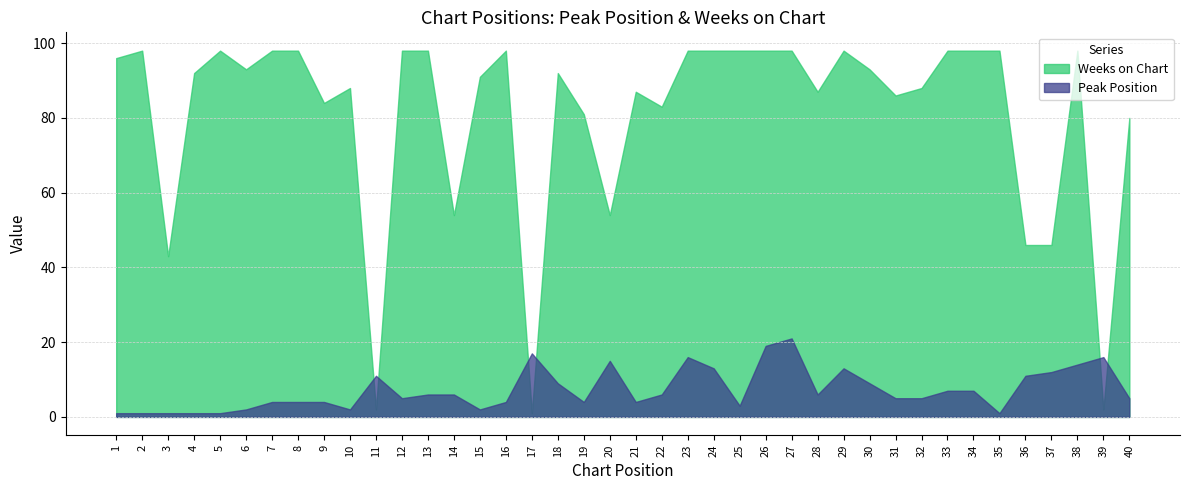

What is the difference between the second highest and minimum values in the Weeks on Chart series?

97